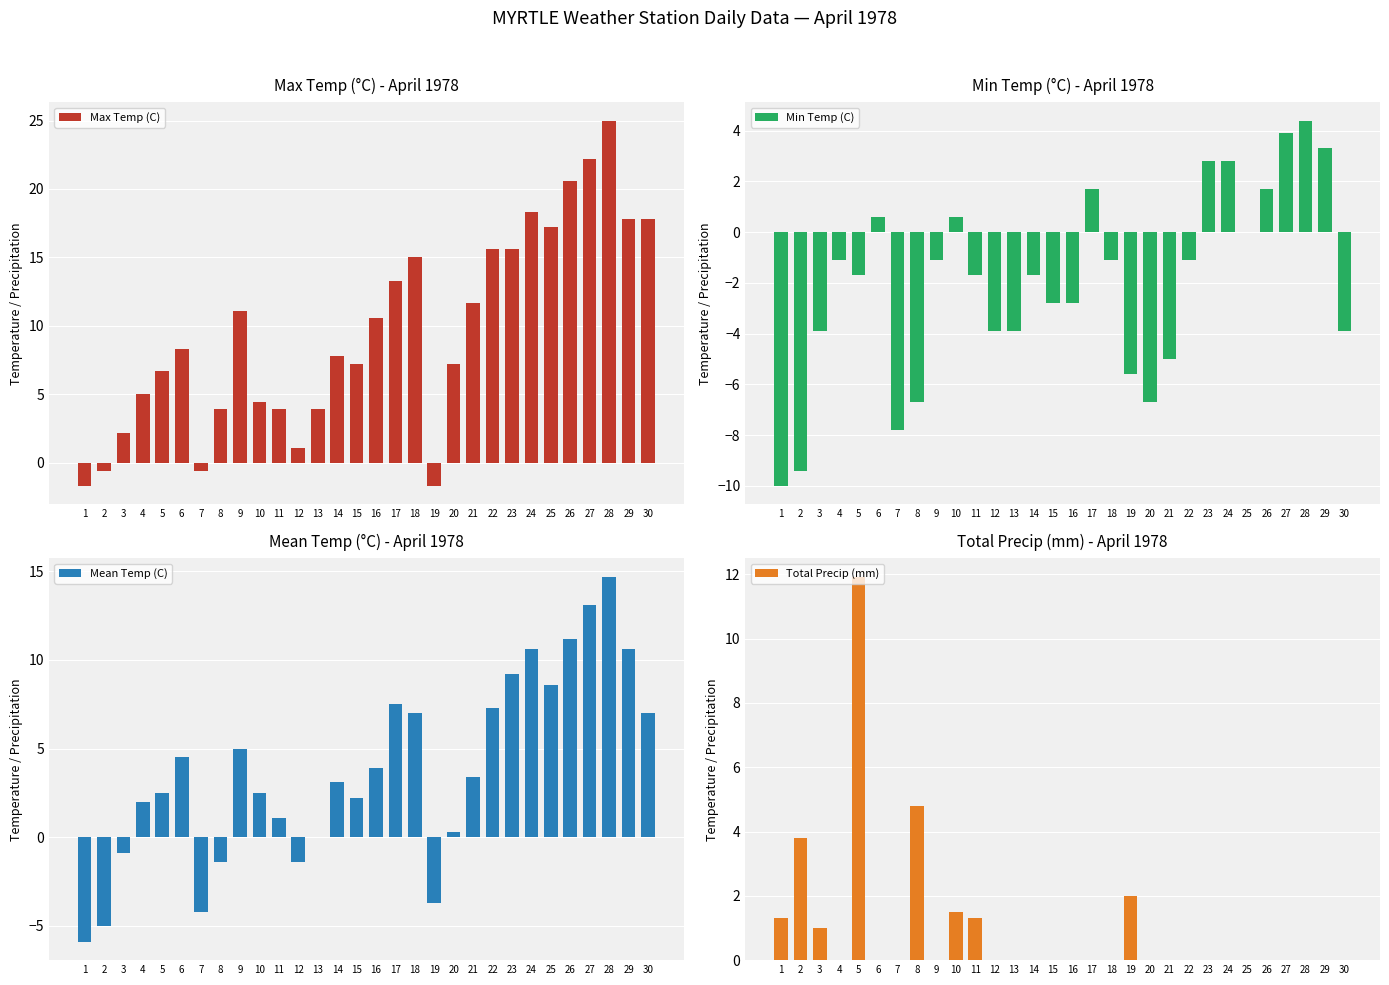

Count the number of categories in the chart.

30